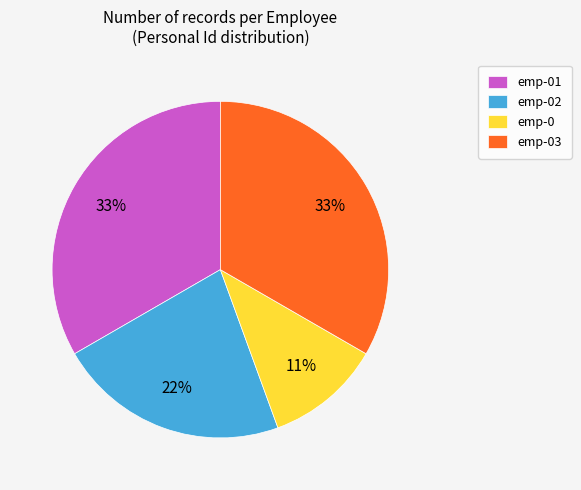

To the nearest percent, what percentage of the pie is emp-02?

22%